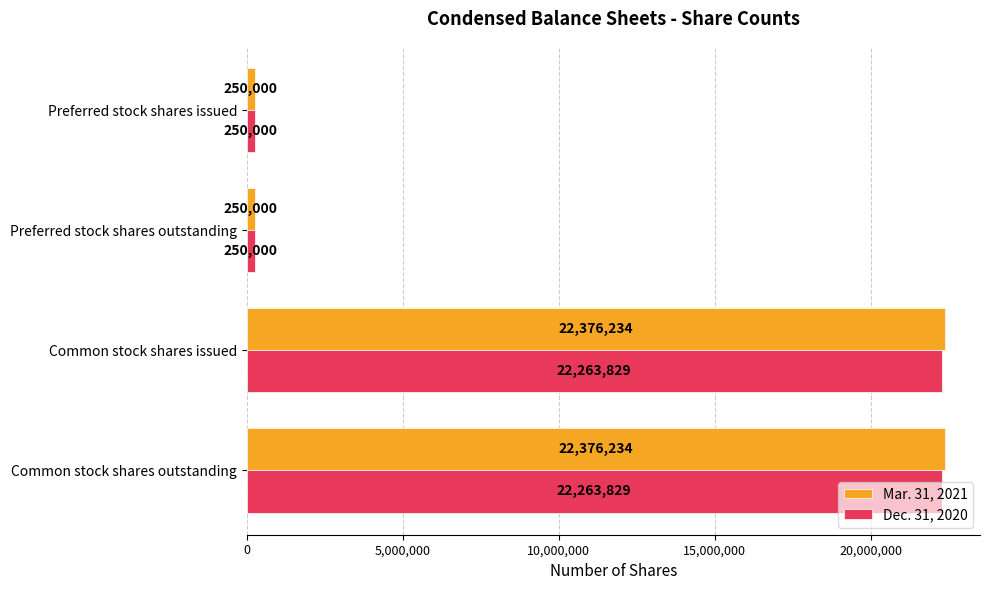

How many categories are shown in the chart?

4